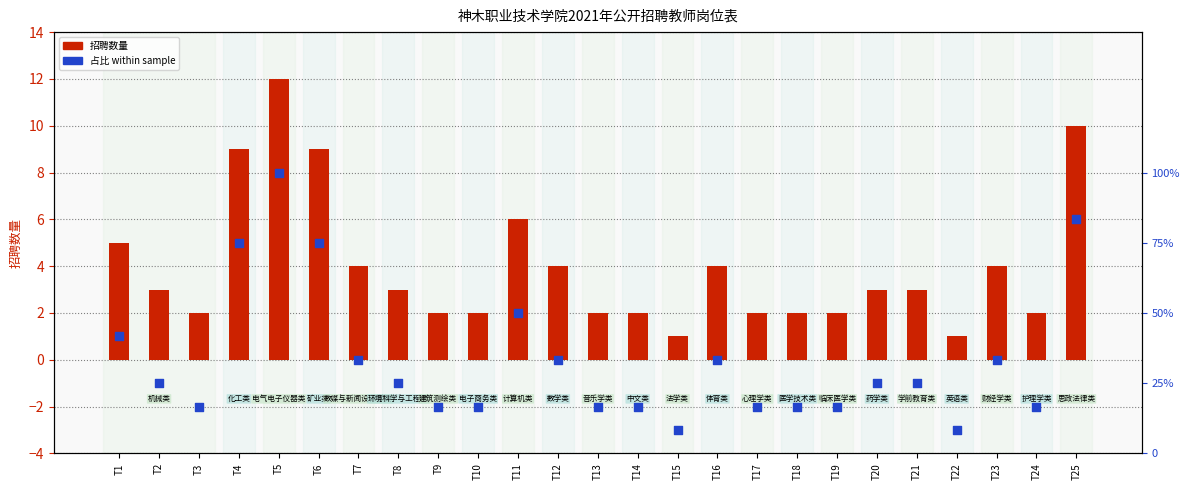

Which series has the widest spread of Y values?

占比 (within sample)